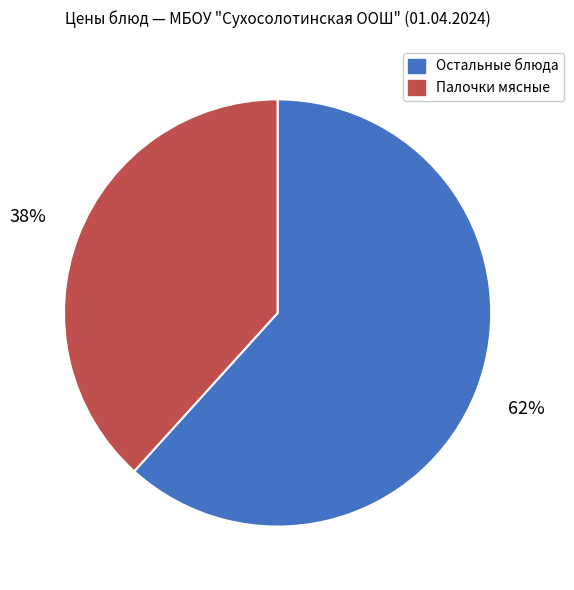

Does any single category account for the majority?

Yes